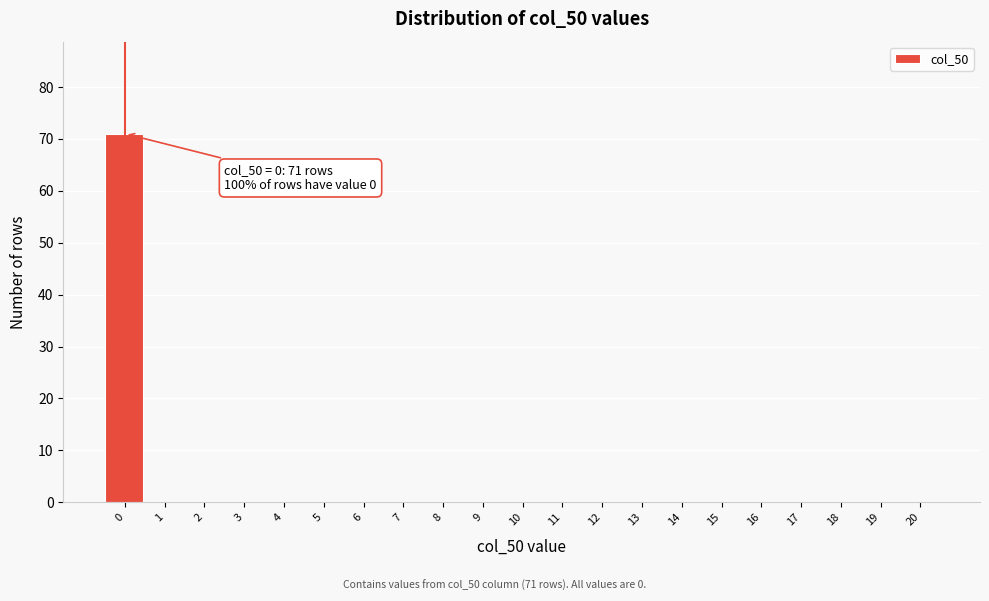

Reading left to right, what are all the values shown in this chart?

0=71	1=0	2=0	3=0	4=0	5=0	6=0	7=0	8=0	9=0	10=0	11=0	12=0	13=0	14=0	15=0	16=0	17=0	18=0	19=0	20=0